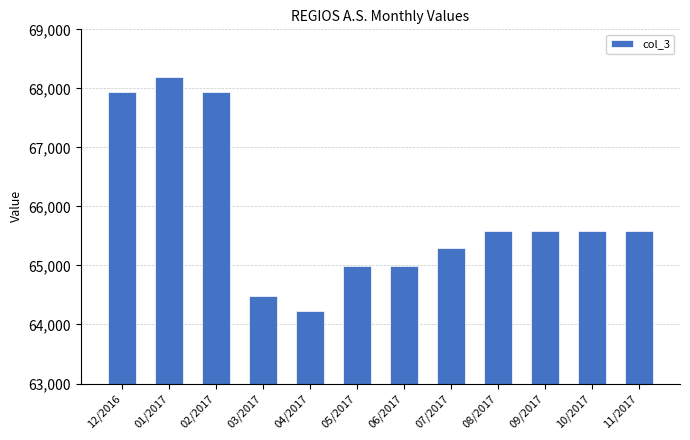

The value at 08/2017 is 65579.1. True or false?

True